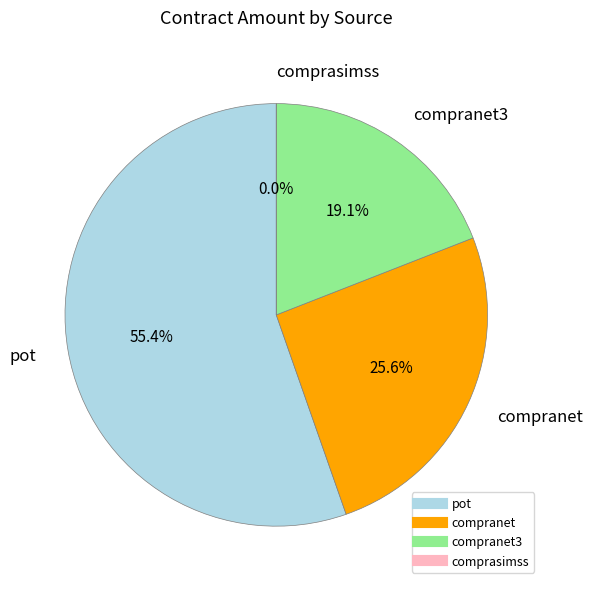

Is 12 the majority of the pie?

No